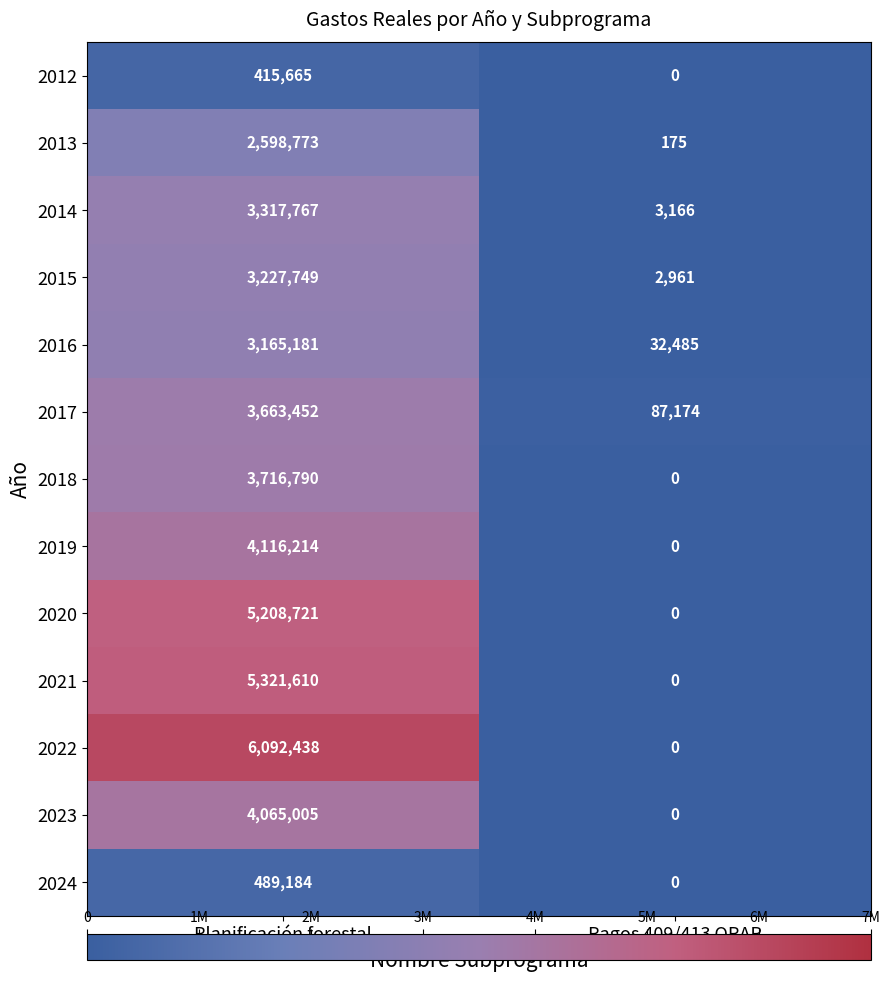

Reading left to right, extract all data points from this chart.

2012: Planificación forestal=415665	Pagos 409/413 OPAP=0
2013: Planificación forestal=2598773	Pagos 409/413 OPAP=175
2014: Planificación forestal=3317767	Pagos 409/413 OPAP=3166
2015: Planificación forestal=3227749	Pagos 409/413 OPAP=2961
2016: Planificación forestal=3165181	Pagos 409/413 OPAP=32485
2017: Planificación forestal=3663452	Pagos 409/413 OPAP=87174
2018: Planificación forestal=3716790	Pagos 409/413 OPAP=0
2019: Planificación forestal=4116214	Pagos 409/413 OPAP=0
2020: Planificación forestal=5208721	Pagos 409/413 OPAP=0
2021: Planificación forestal=5321610	Pagos 409/413 OPAP=0
2022: Planificación forestal=6092438	Pagos 409/413 OPAP=0
2023: Planificación forestal=4065005	Pagos 409/413 OPAP=0
2024: Planificación forestal=489184	Pagos 409/413 OPAP=0